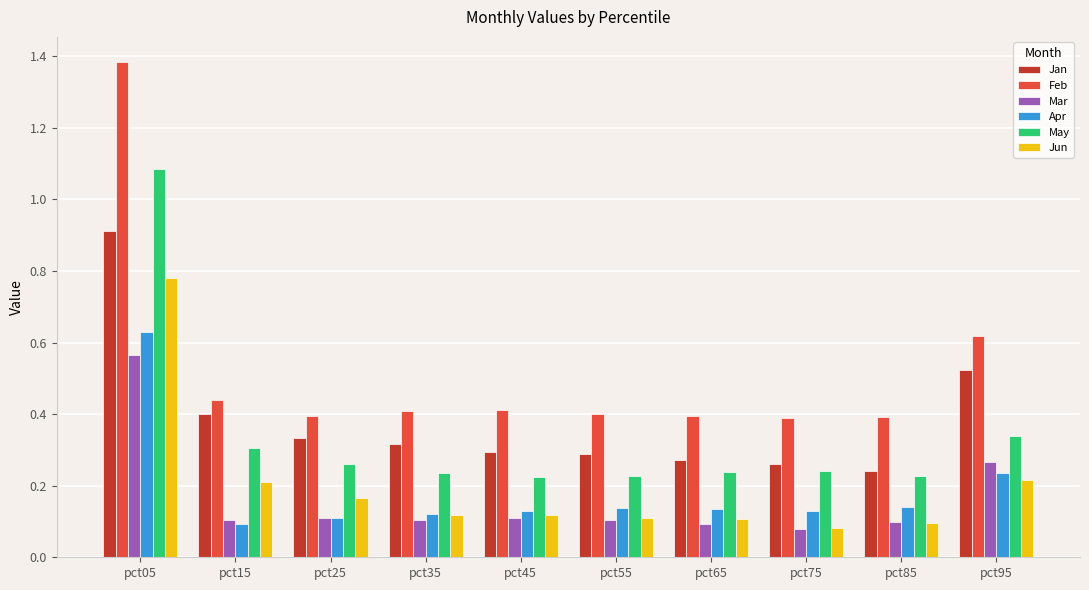

True or false: Feb has a value of 0.4 at pct85.

True